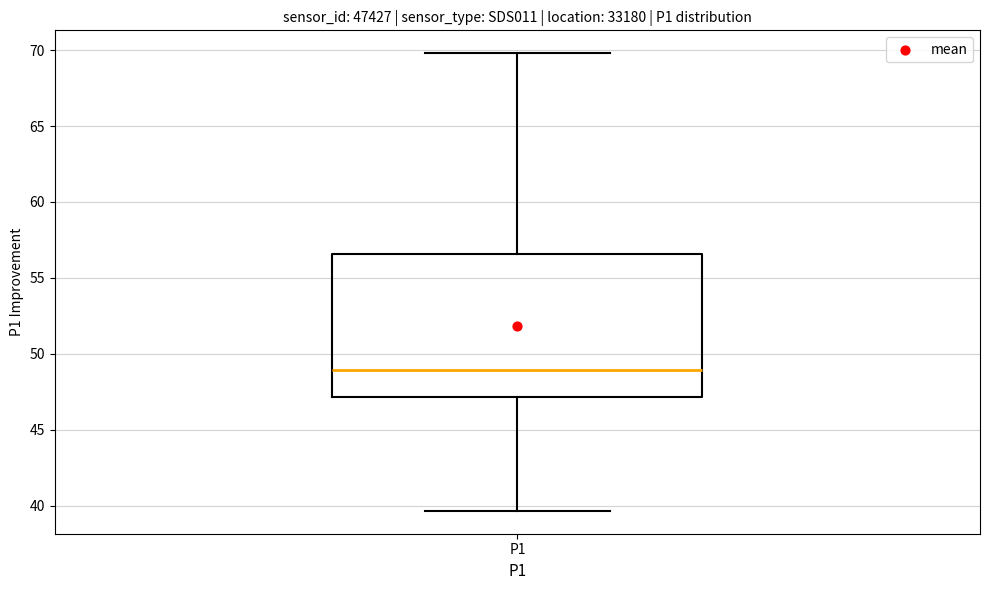

Transcribe this box plot: give where the median line is, the range the box spans, and where the two whiskers end, as read against the y-axis. The values are not printed on the chart, so give them approximately, as read against the axis.

median 49.0, box 47.0 to 56.5, whiskers 39.5 to 70.0